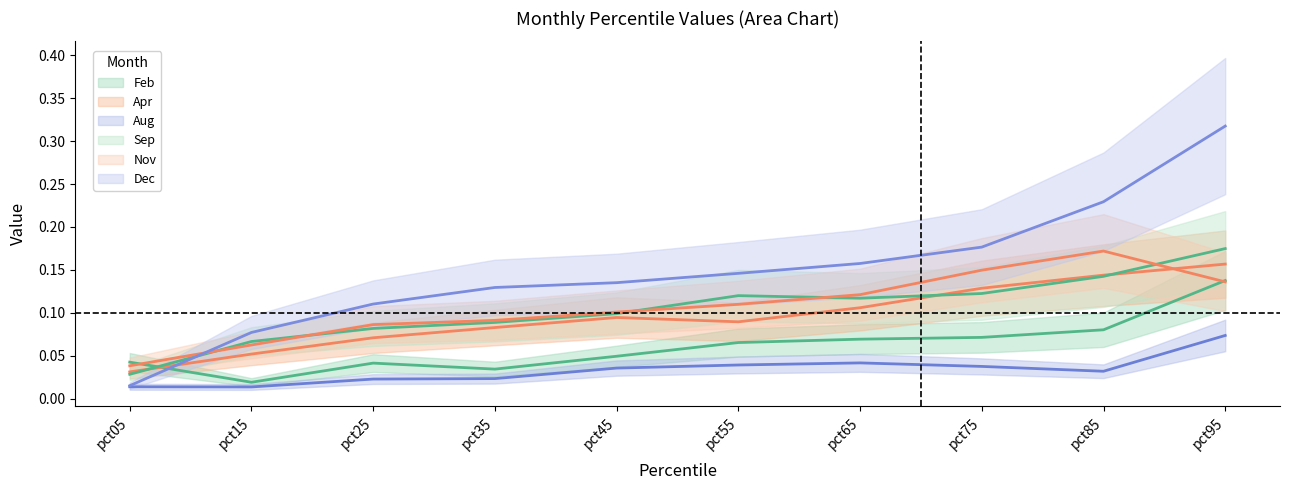

Is the value of Apr at pct55 greater than the value of Sep at pct05?

Yes